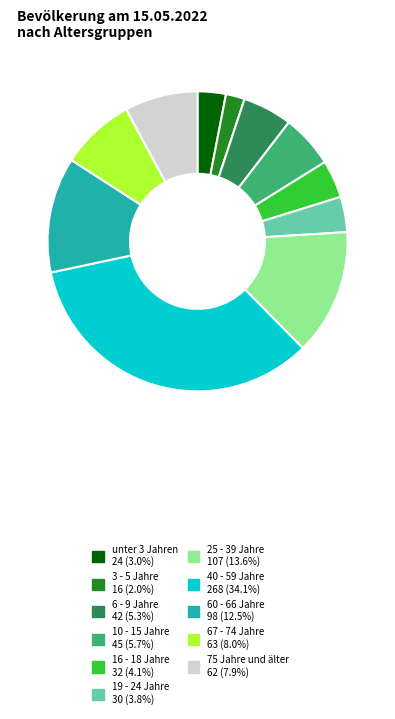

Does 75 Jahre und älter account for over 50% of the chart?

No